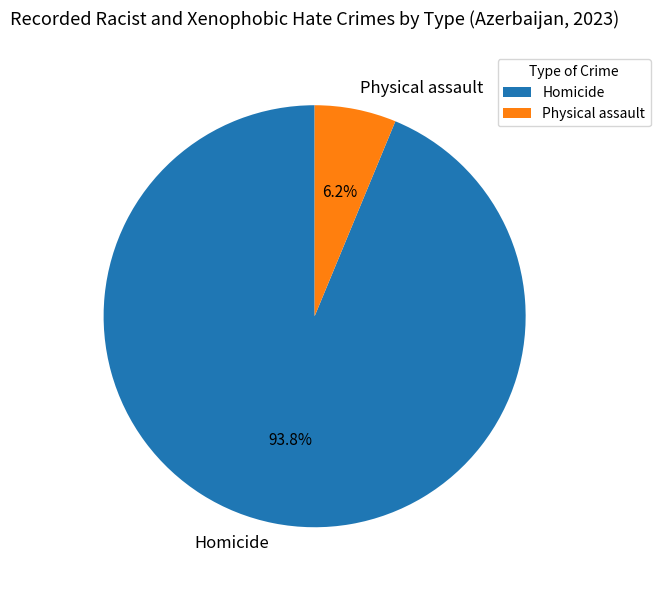

Which has a higher value, Homicide or Physical assault?

Homicide